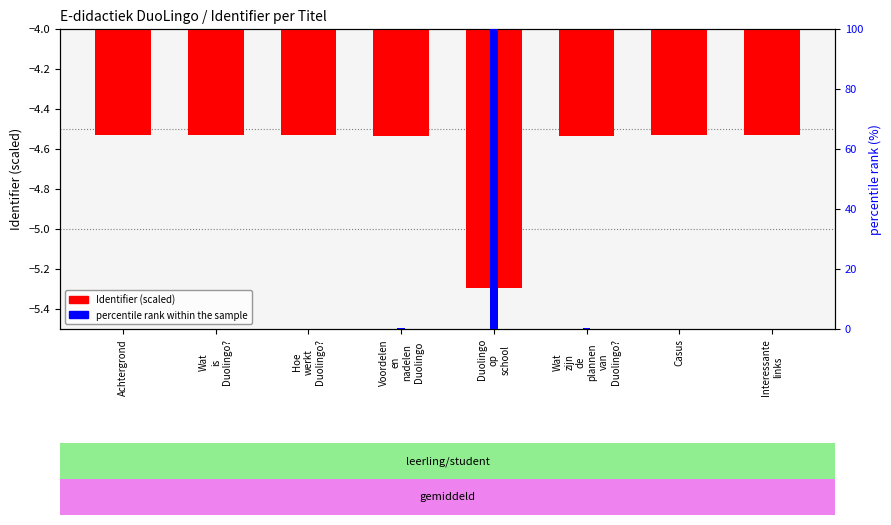

What is the total value across all series at Voordelen
en
nadelen
Duolingo?

-4.2